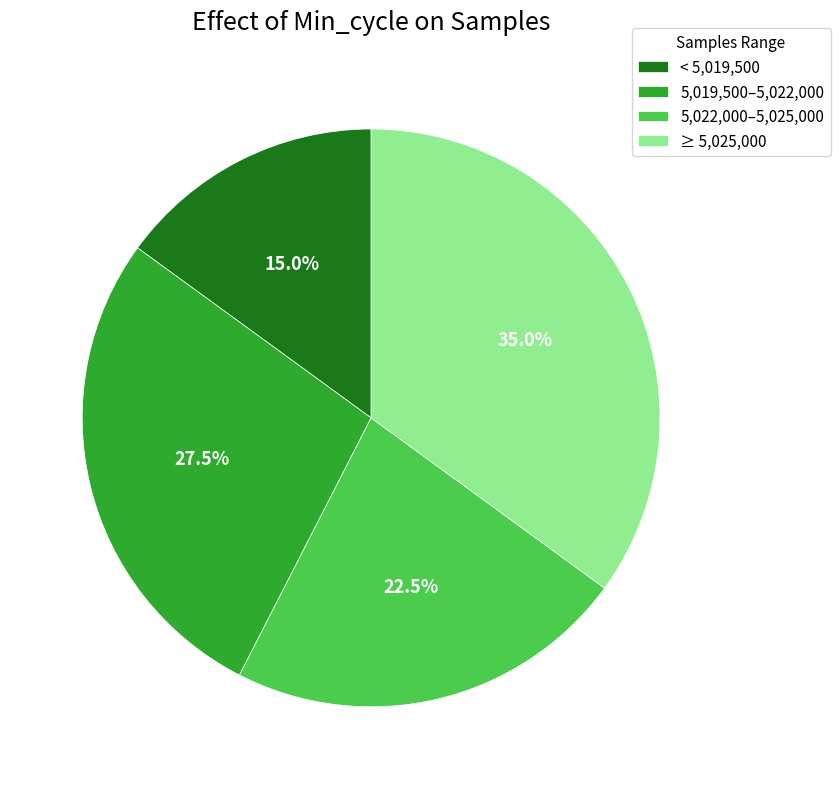

Does 5,019,500–5,022,000 account for over 50% of the chart?

No